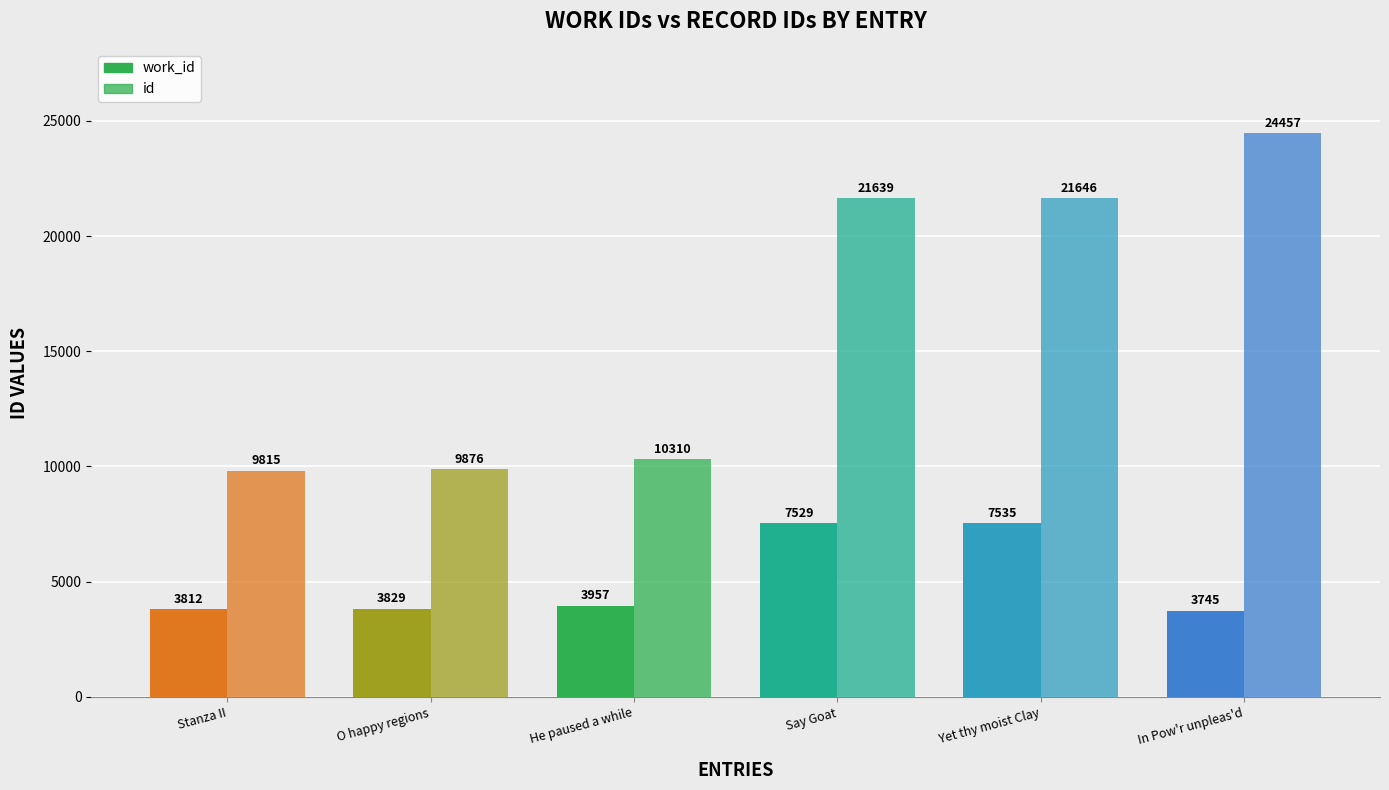

Where is id nearest to the value 17136?

Say Goat